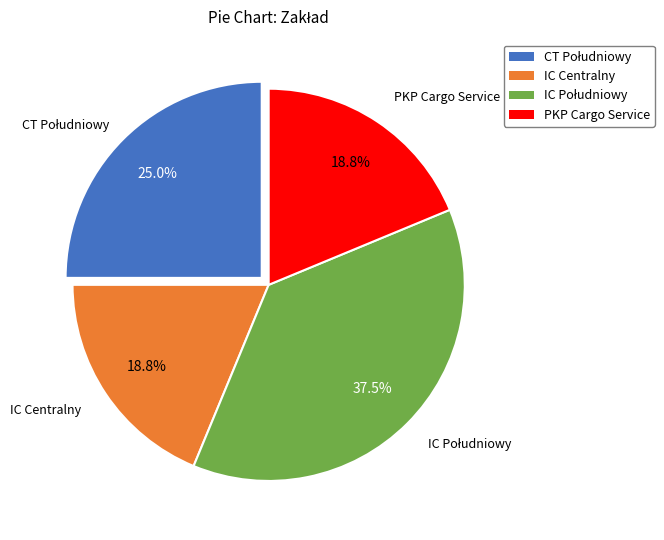

How many segments does this pie chart have?

4